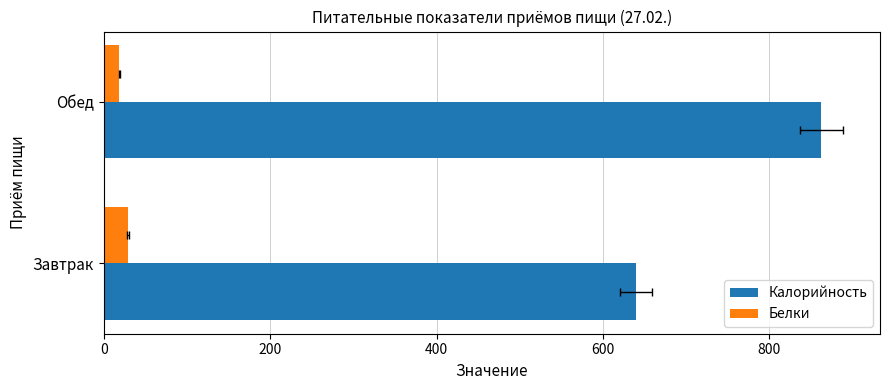

What is the value of the Калорийность bar at the 2nd from the left?

862.5